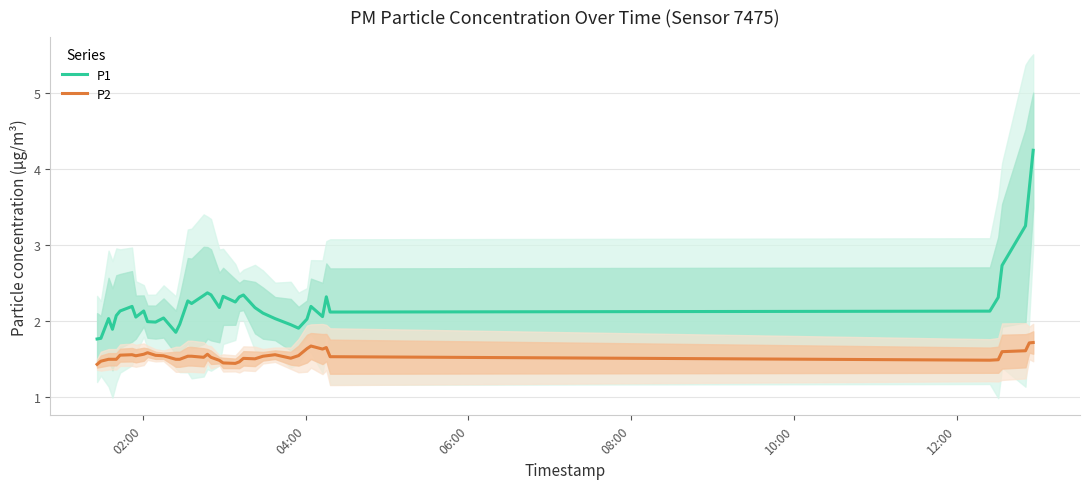

True or false: P1 and P2 intersect in this chart.

False